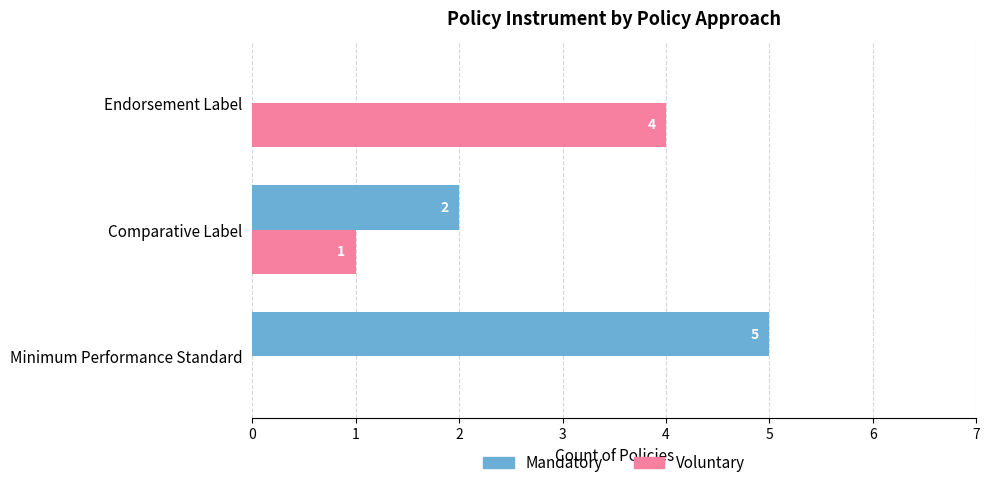

What is the total value across all series at Endorsement Label?

4